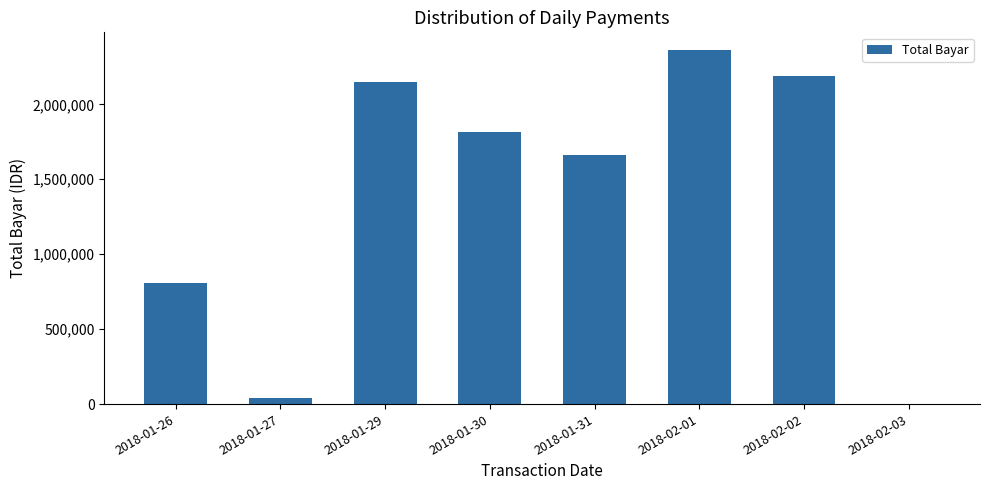

What is the approximate value at 2018-01-26, to the nearest 100?

808900